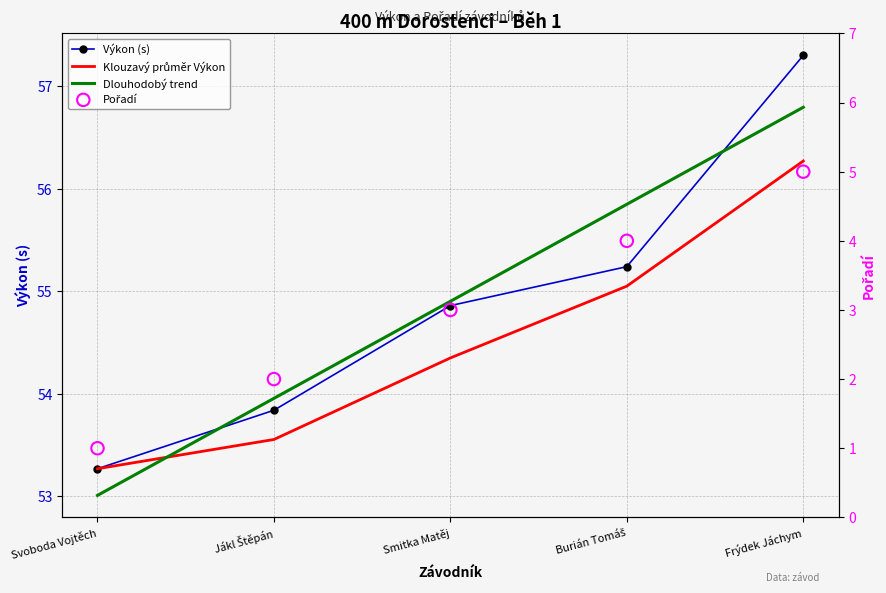

At how many categories does at least one series exceed 32?

5